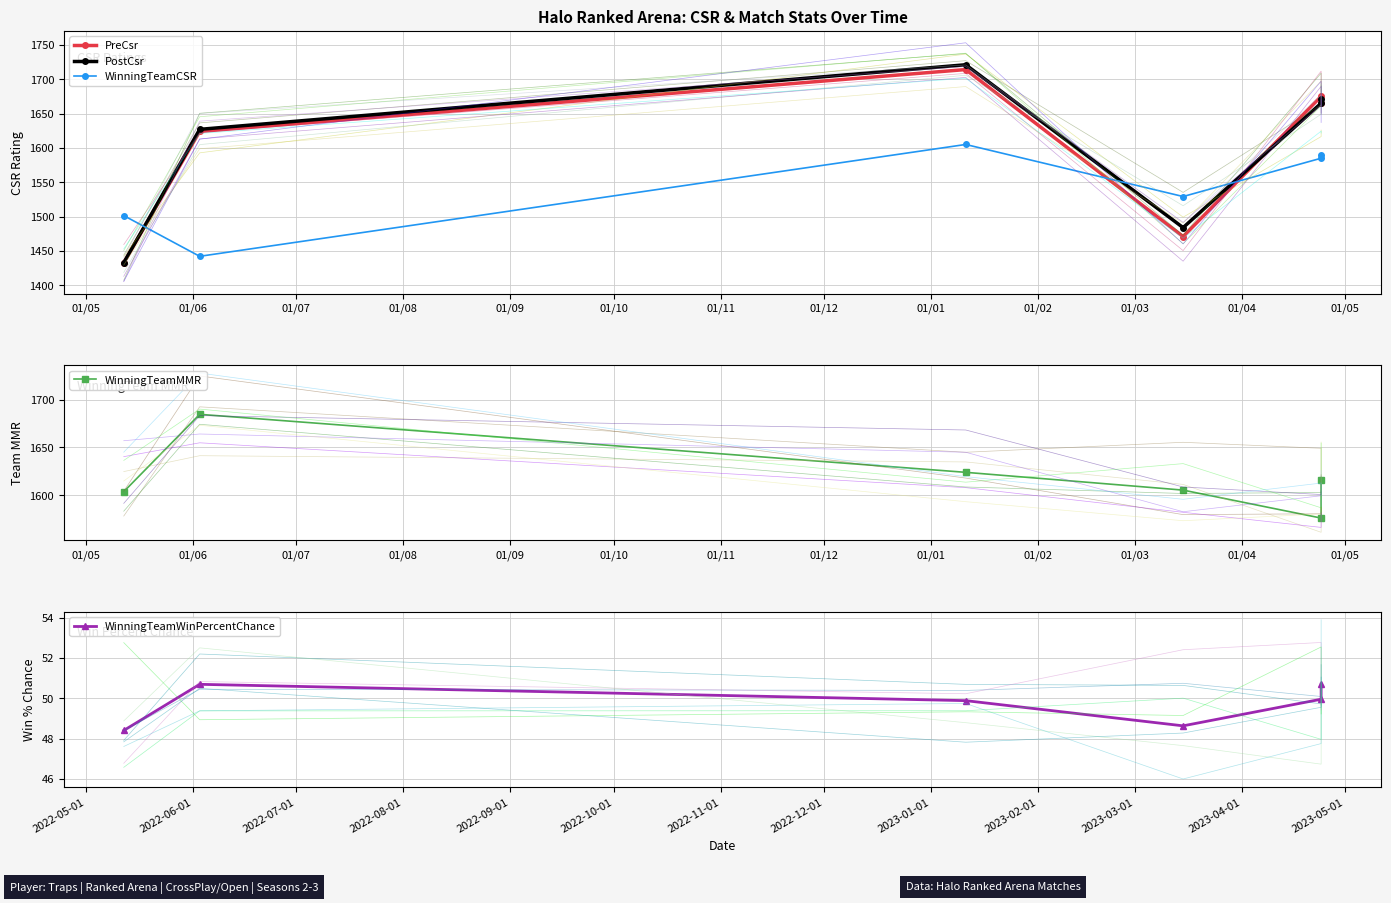

How many values in the PreCsr series exceed 1665?

2